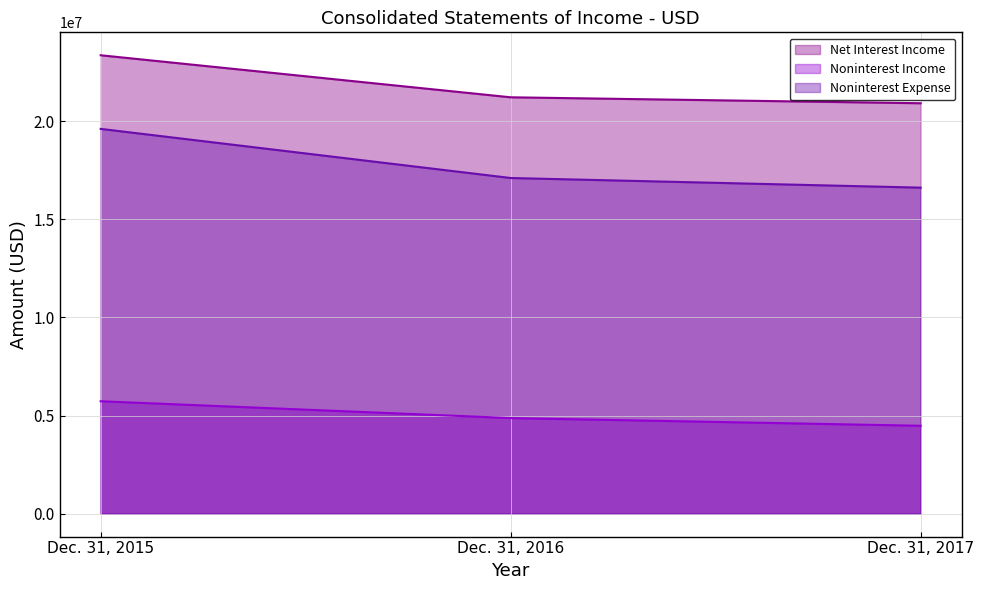

Count the number of categories in the chart.

3